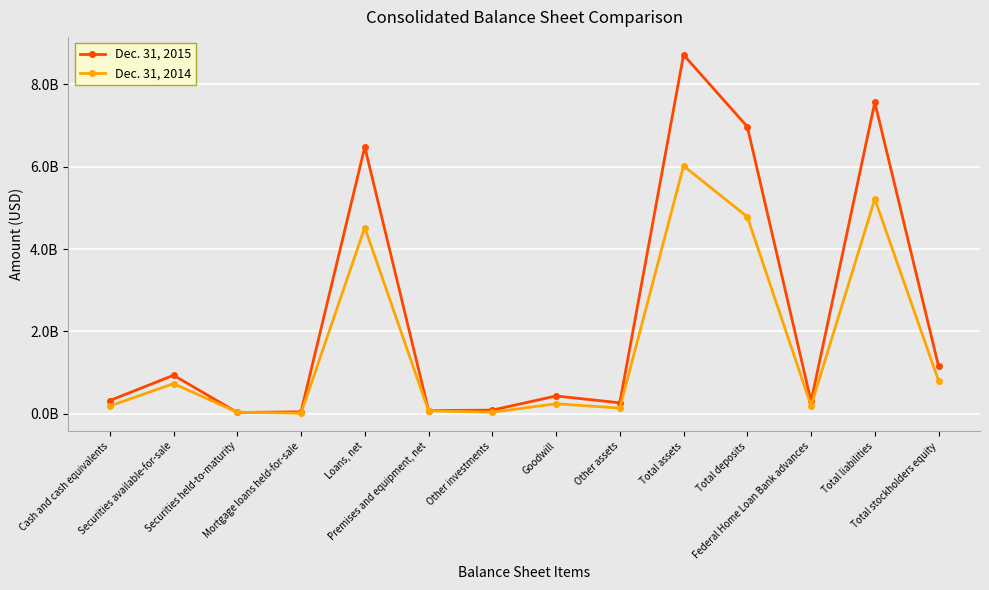

Is this an area chart (filled region under the line)?

No